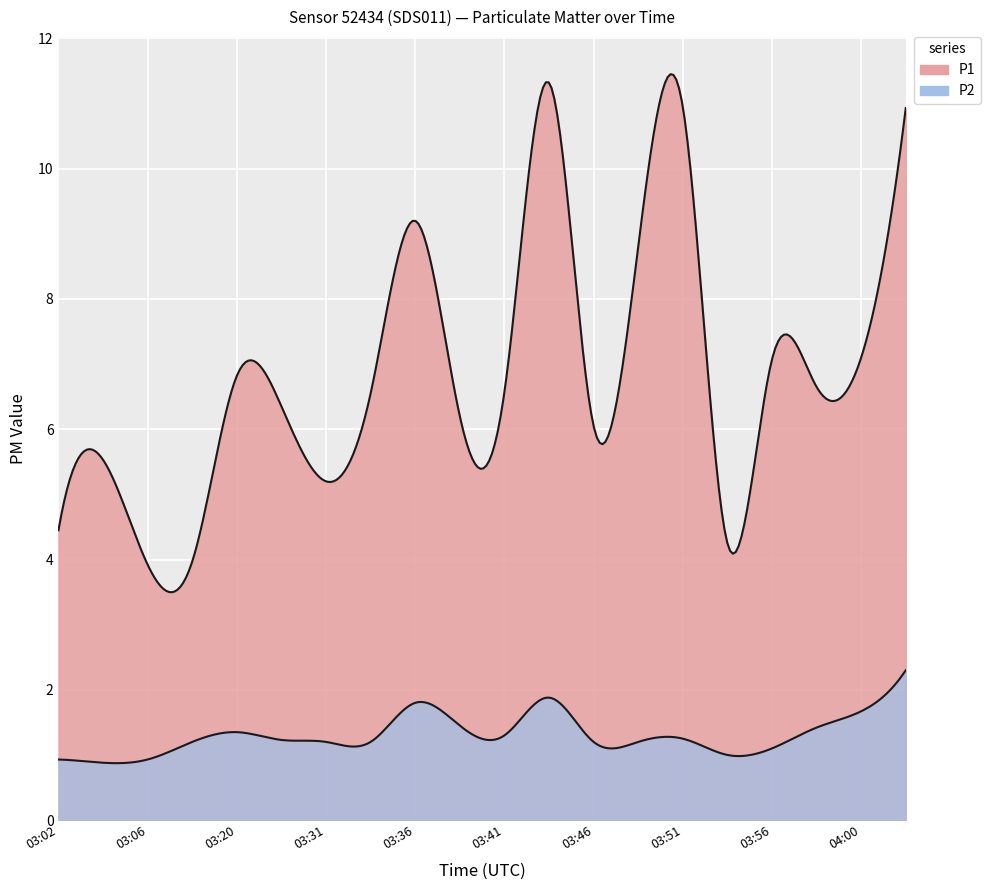

Reading left to right, what are all the values shown in this chart?

P1: 4.5	5.5	3.9	4.0	6.8	6.3	5.2	6.5	9.2	6.2	6.6	11.3	6.0	8.8	10.9	4.2	7.1	6.7	7.1	10.9
P2: 0.9	0.9	0.9	1.2	1.4	1.2	1.2	1.2	1.8	1.4	1.3	1.9	1.2	1.2	1.2	1.0	1.1	1.4	1.7	2.3